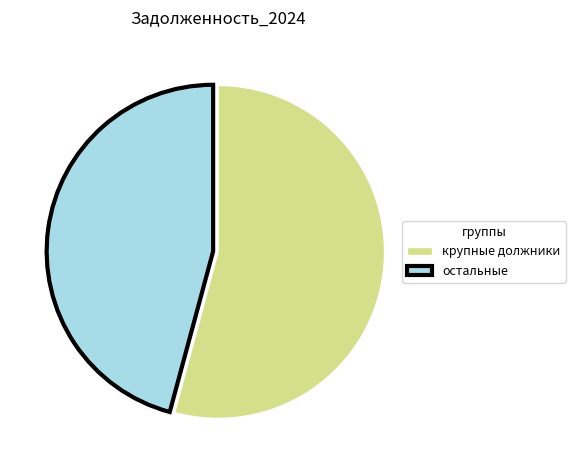

Does крупные должники account for over 50% of the chart?

Yes